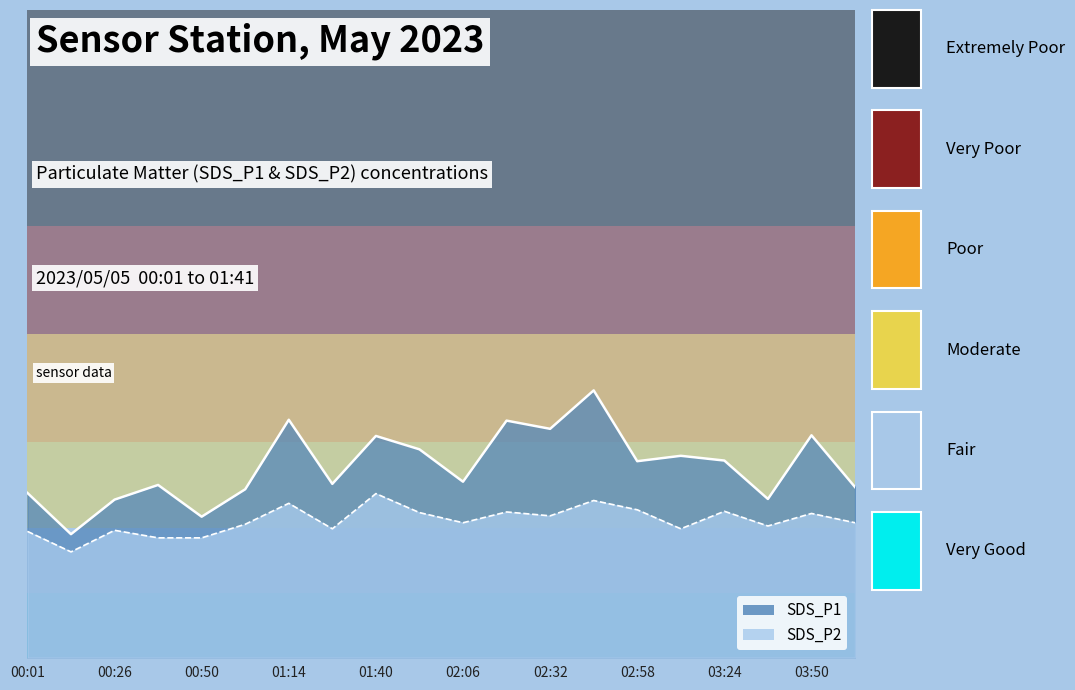

What position from the right is 01:27?

13